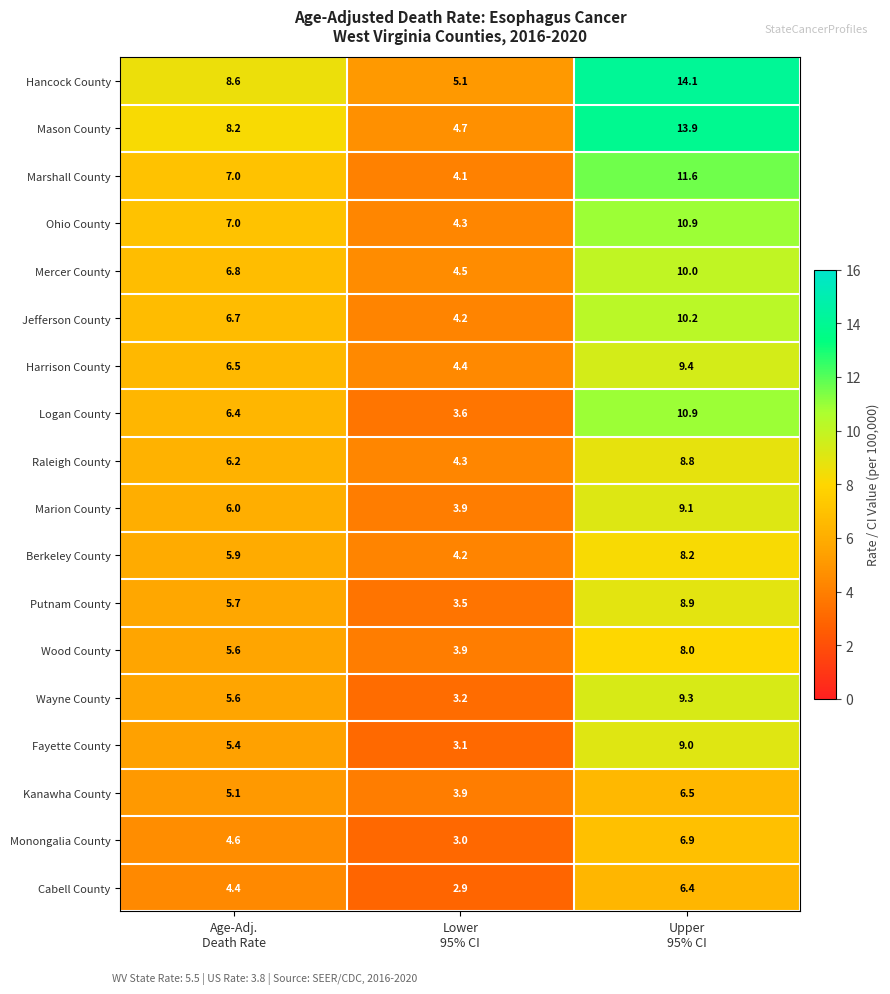

At how many categories does at least one series exceed 3?

3